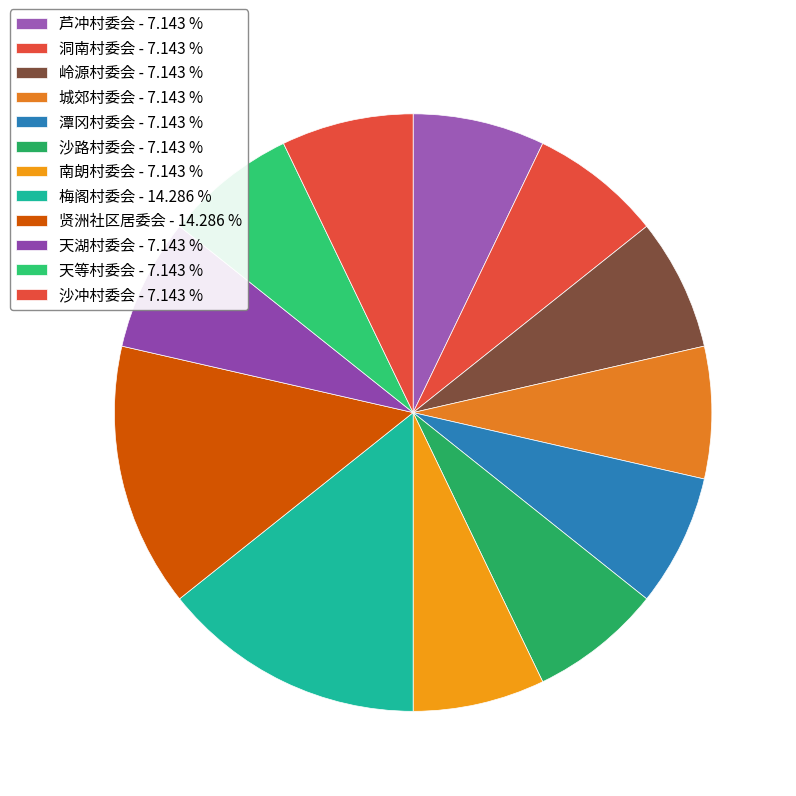

Rank the categories by value from highest to lowest.

梅阁村委会, 贤洲社区居委会, 芦冲村委会, 洞南村委会, 岭源村委会, 城郊村委会, 潭冈村委会, 沙路村委会, 南朗村委会, 天湖村委会, 天等村委会, 沙冲村委会